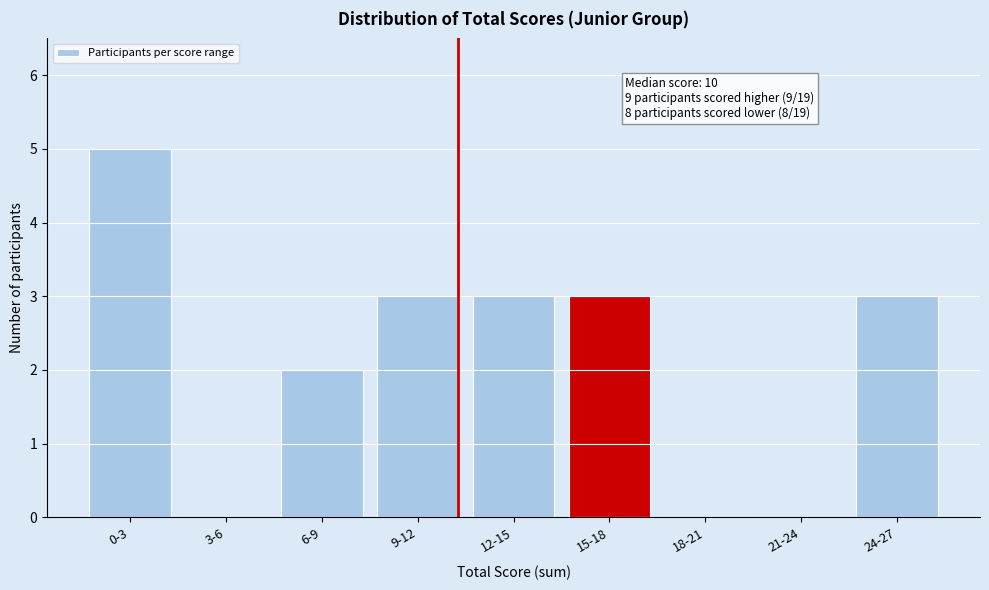

Reading left to right, extract all data points from this chart.

0-3=5	3-6=0	6-9=2	9-12=3	12-15=3	15-18=3	18-21=0	21-24=0	24-27=3